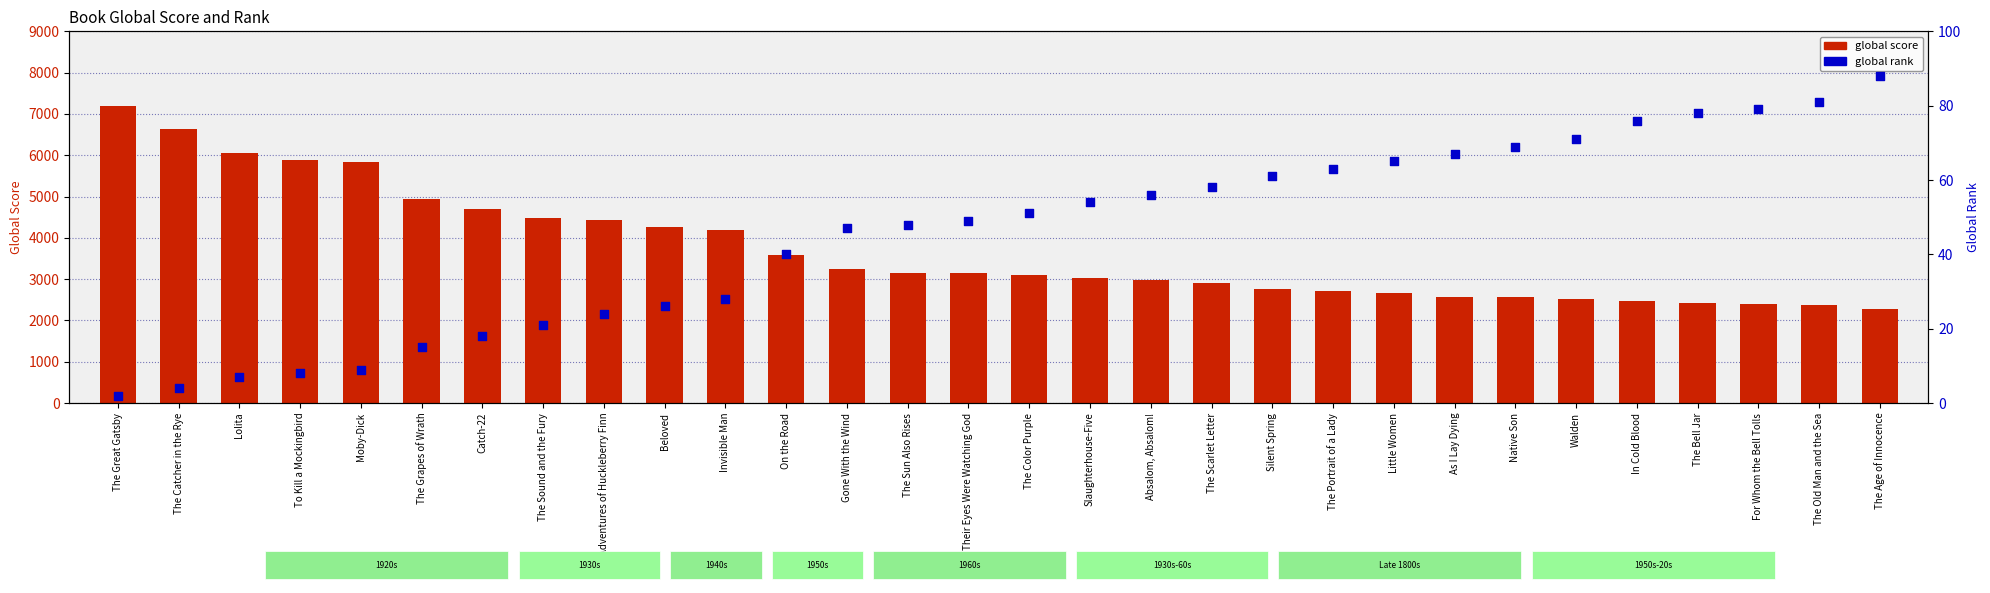

Which series has the largest total across all categories?

global score